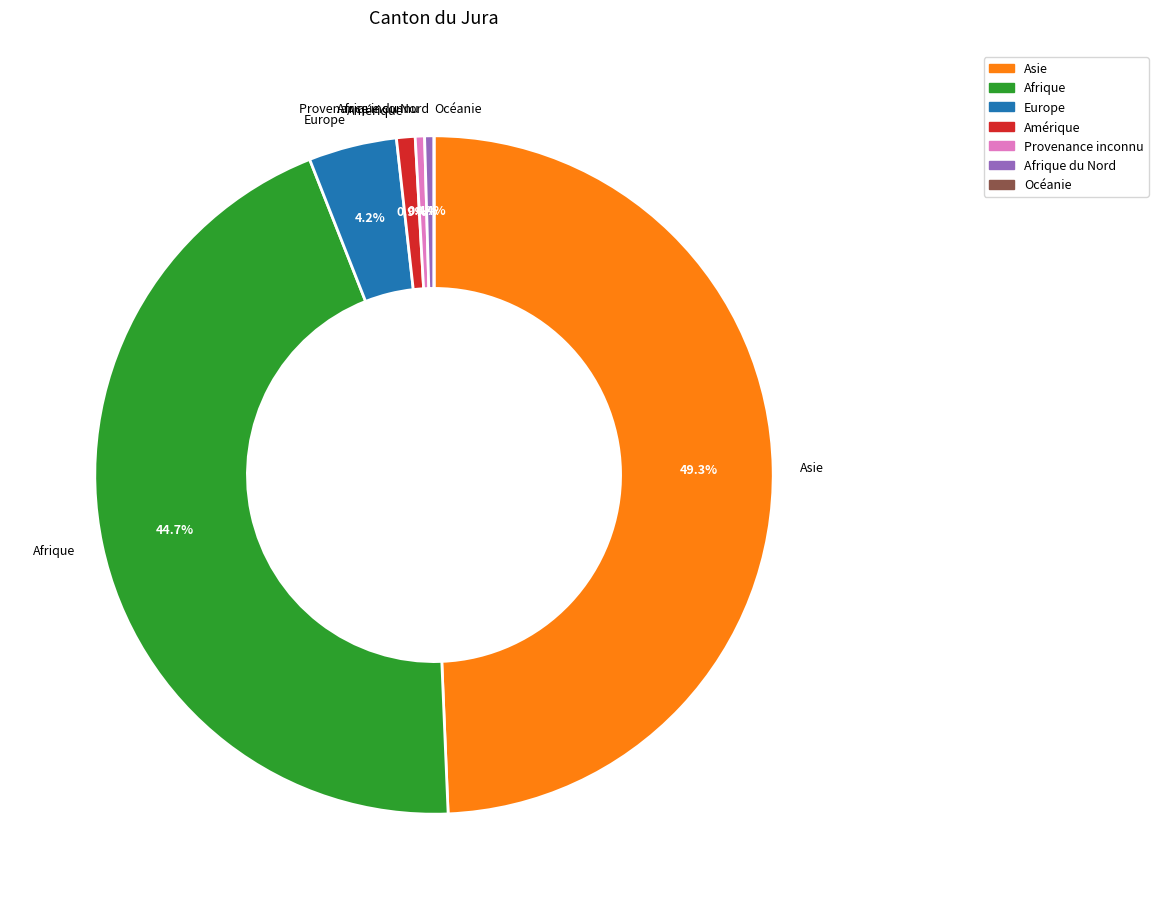

Is there any slice that represents more than half of the pie?

No